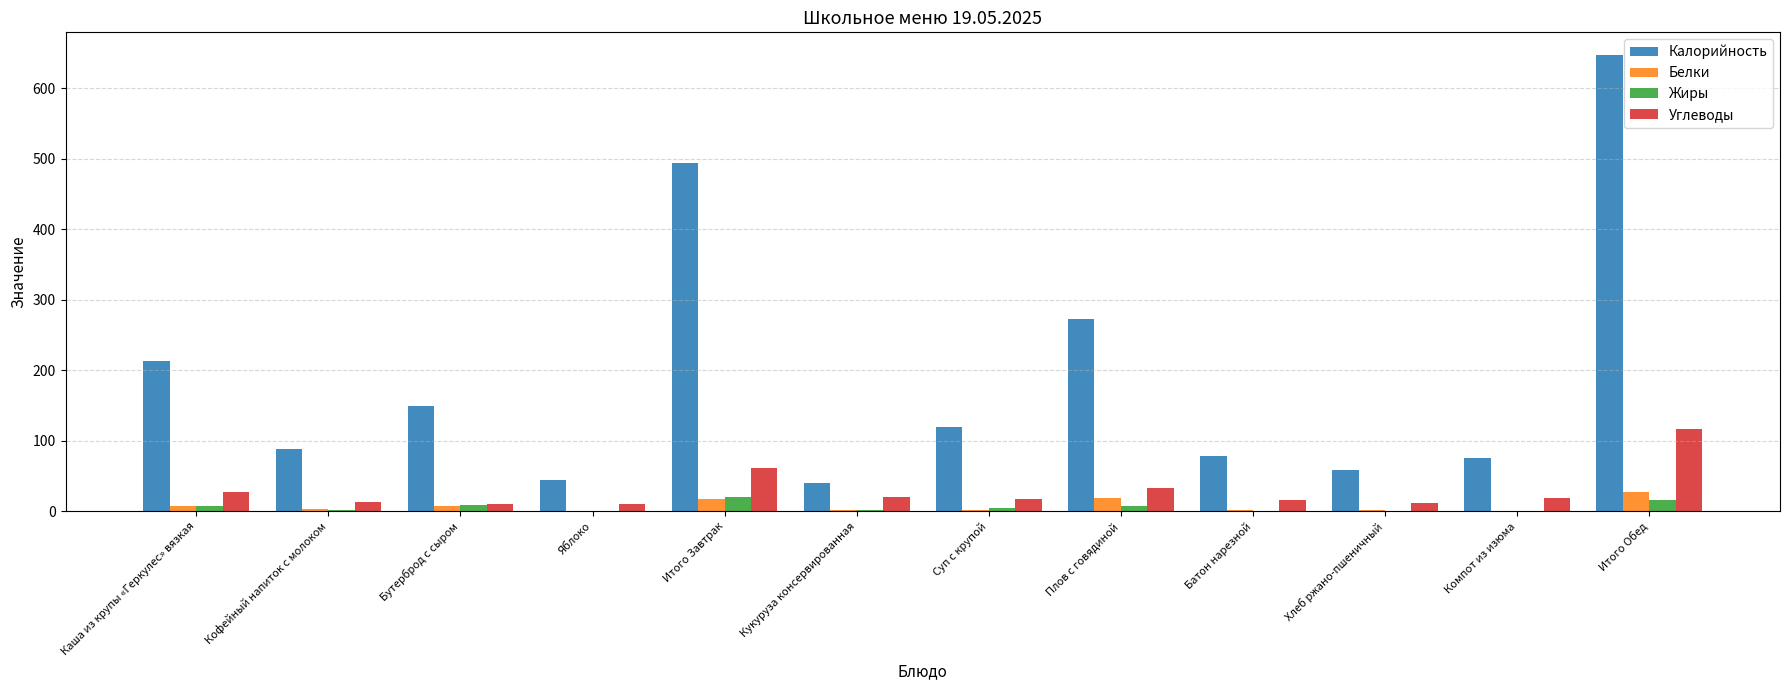

At which label is Белки closest to 13?

Итого Завтрак